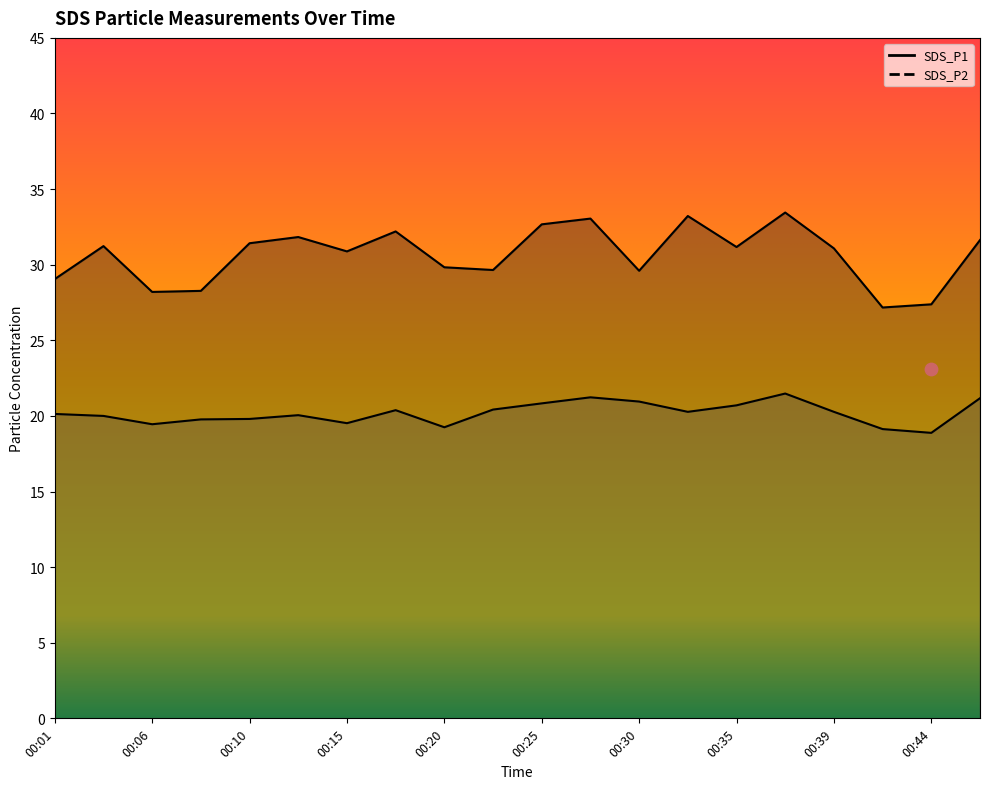

Which series has the largest total across all categories?

SDS_P1